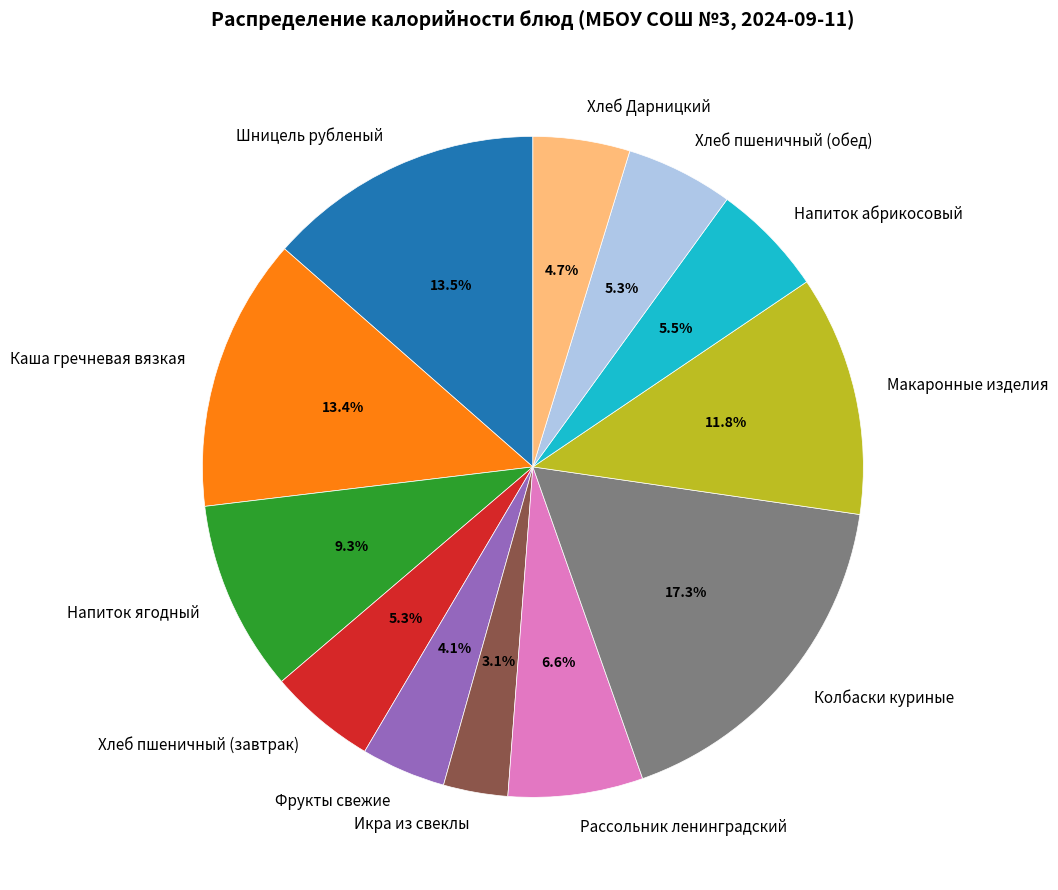

To the nearest percent, what is the combined percentage of Рассольник ленинградский and Каша гречневая вязкая?

20%